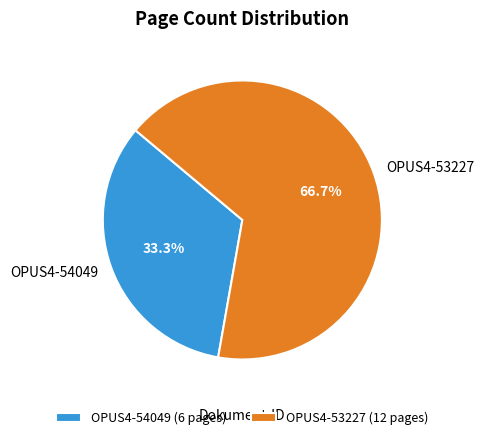

Rank the categories by value from highest to lowest.

OPUS4-53227, OPUS4-54049